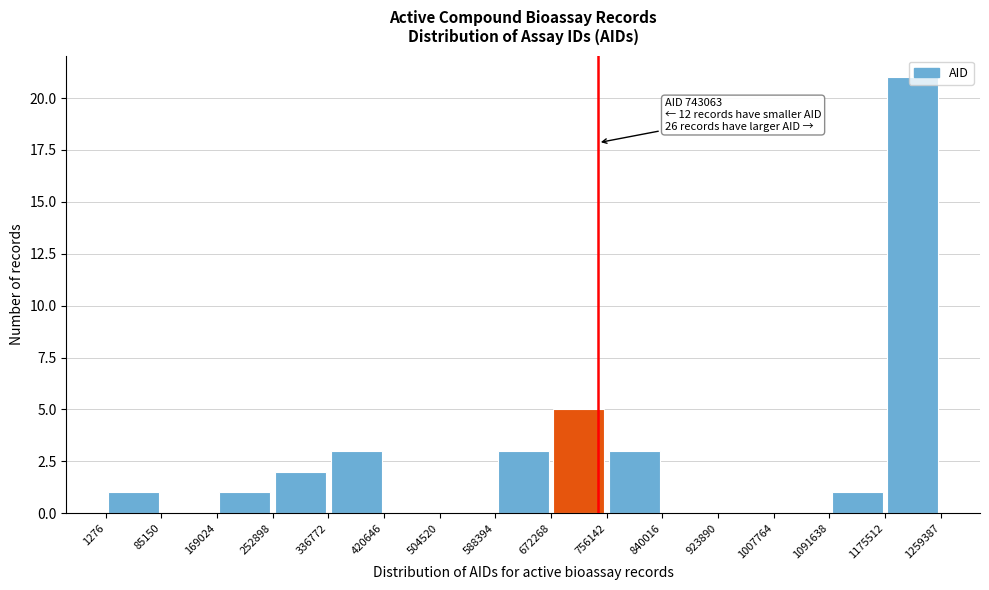

Over which range of the x-axis is the bar tallest?

1175512 to 1259387